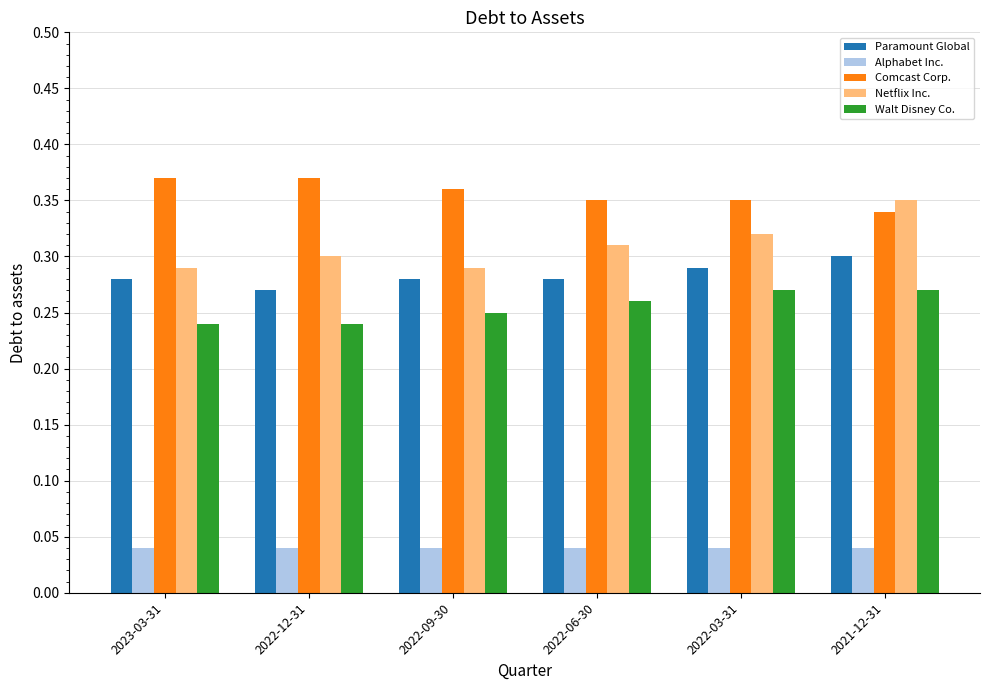

Count the number of categories in the chart.

6